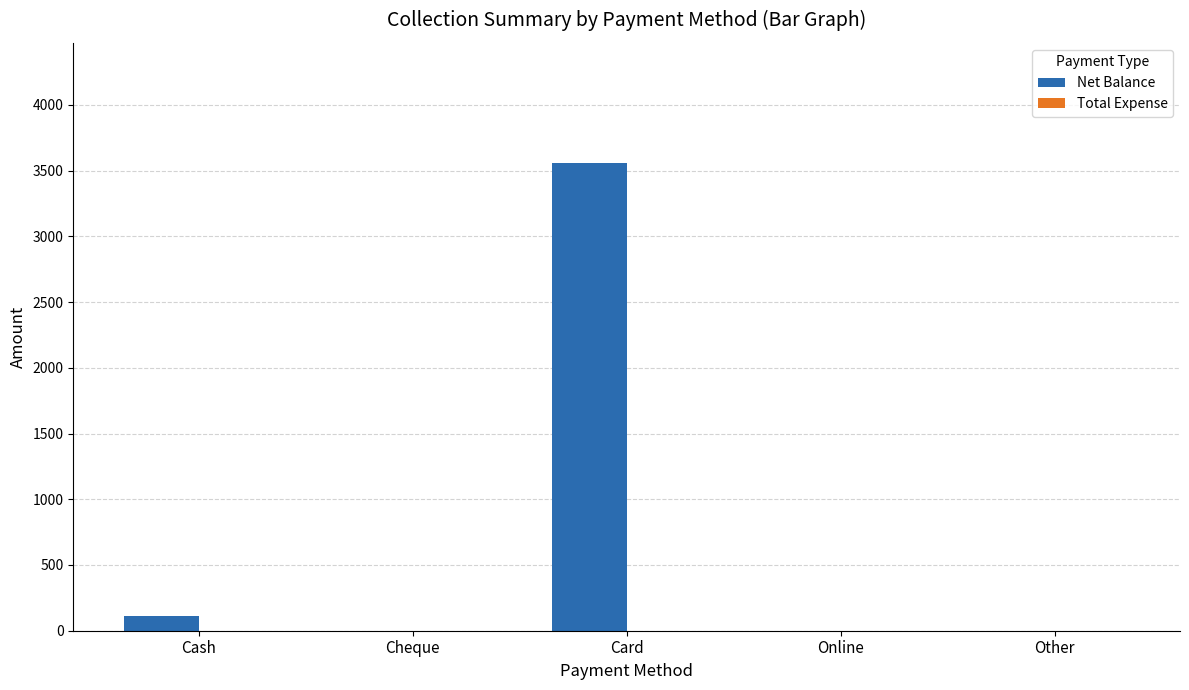

Where is the data nearest to the value 1780?

Cash